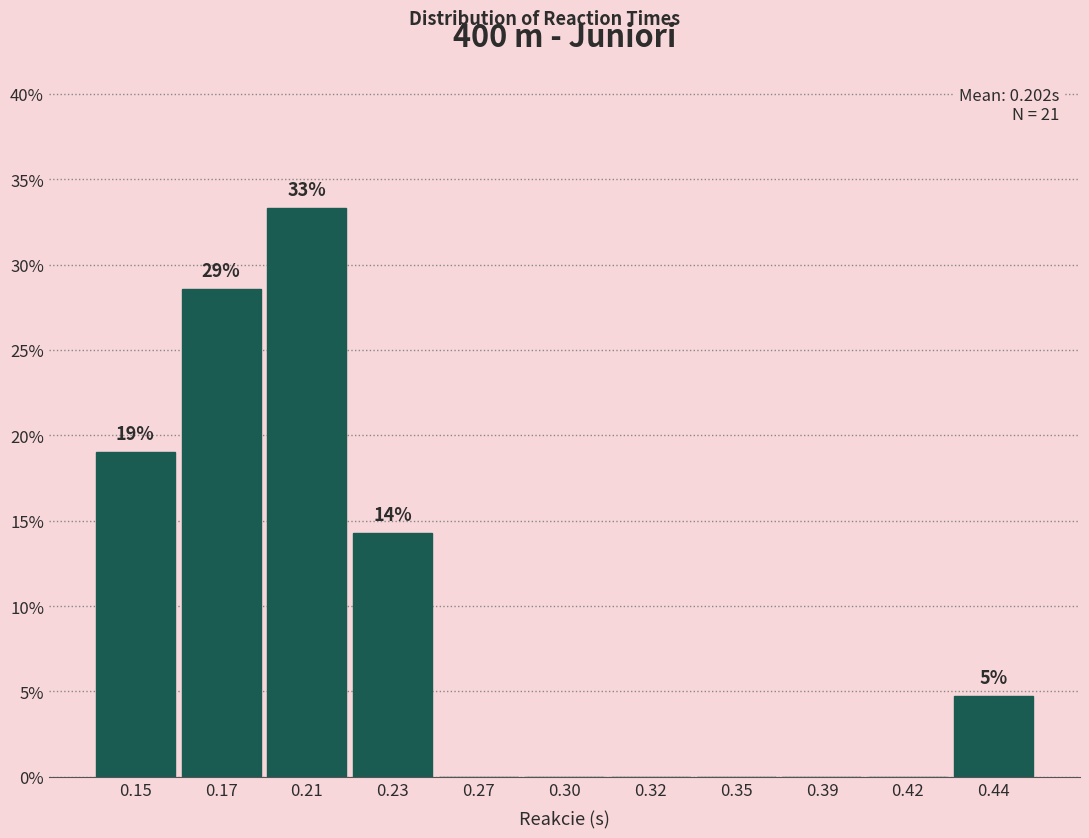

Reading right to left, extract all data points from this chart.

0.44=4.8	0.42=0.0	0.39=0.0	0.35=0.0	0.32=0.0	0.30=0.0	0.27=0.0	0.23=14.3	0.21=33.3	0.17=28.6	0.15=19.0